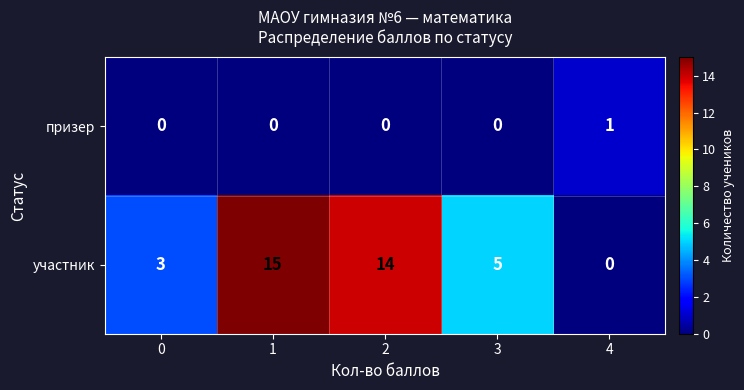

Rank the series by their average value, from lowest to highest.

призер, участник